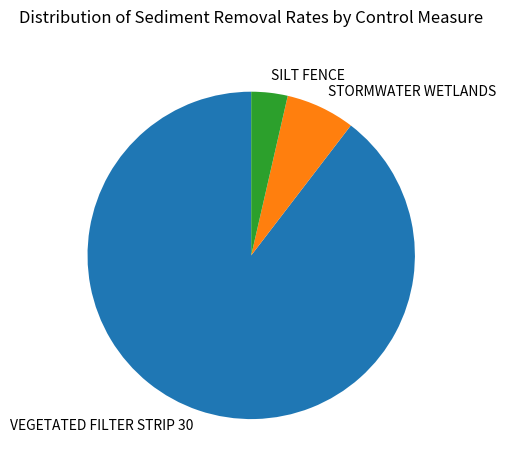

Does any single category account for the majority?

Yes